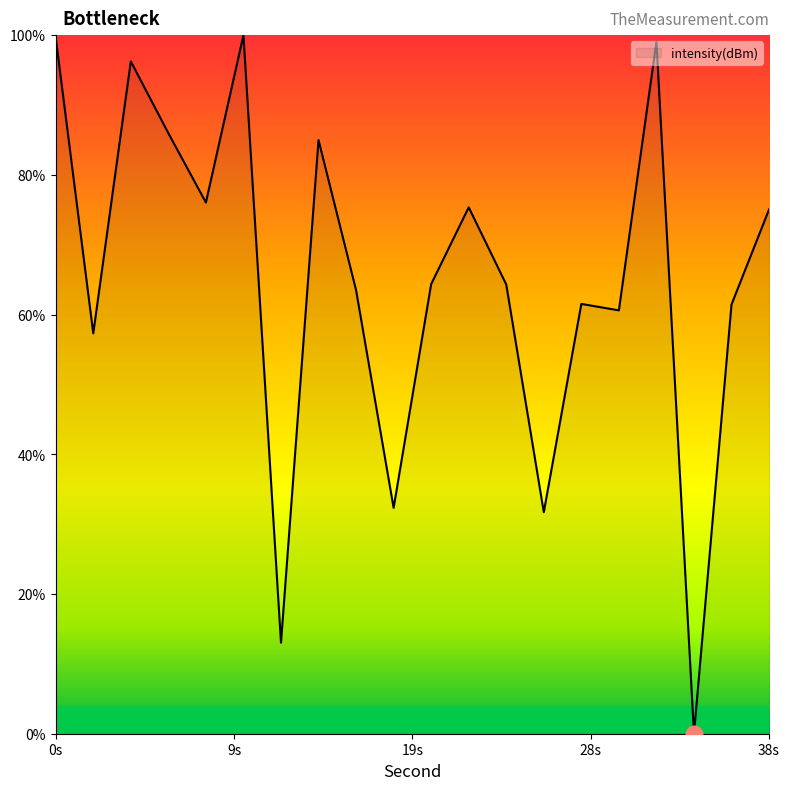

How many lines are shown in the chart?

1